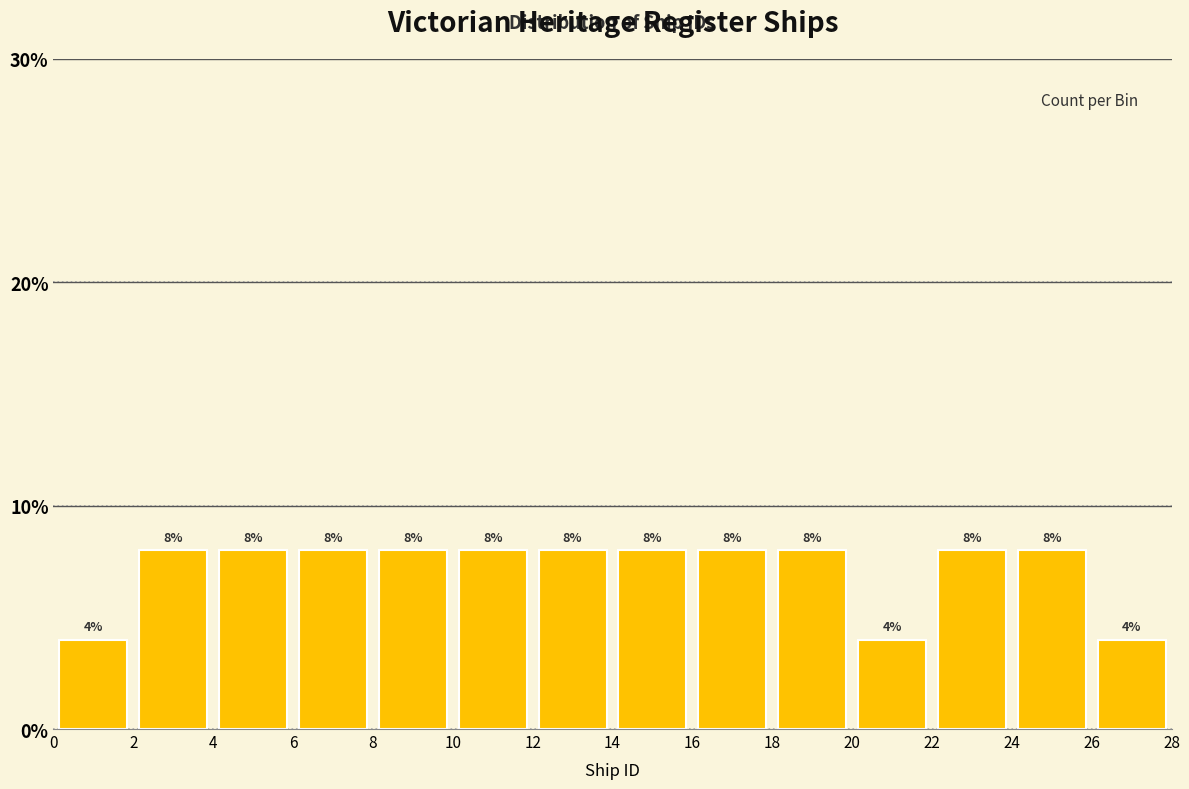

How tall is the bar that spans 16 to 18 on the x-axis?

8